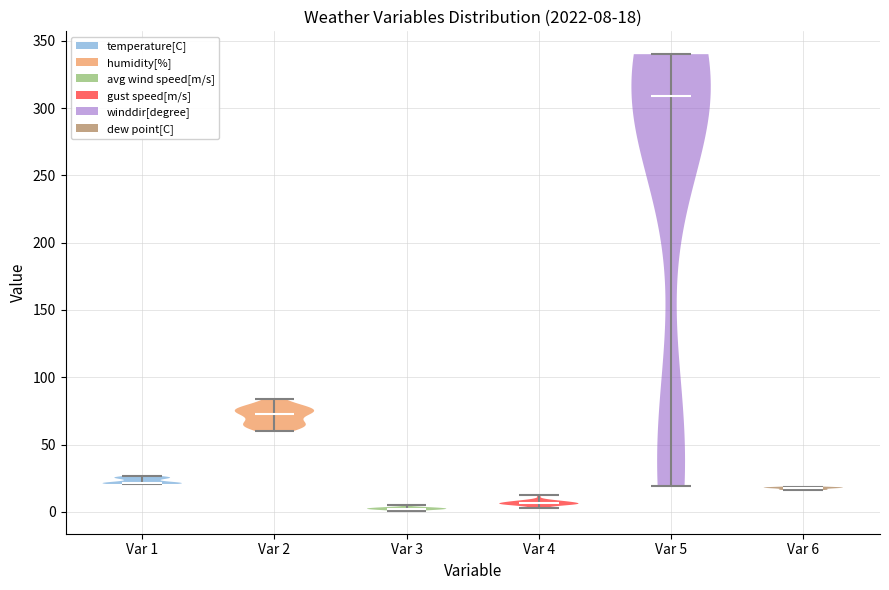

Which violin has the highest median line?

Var 5